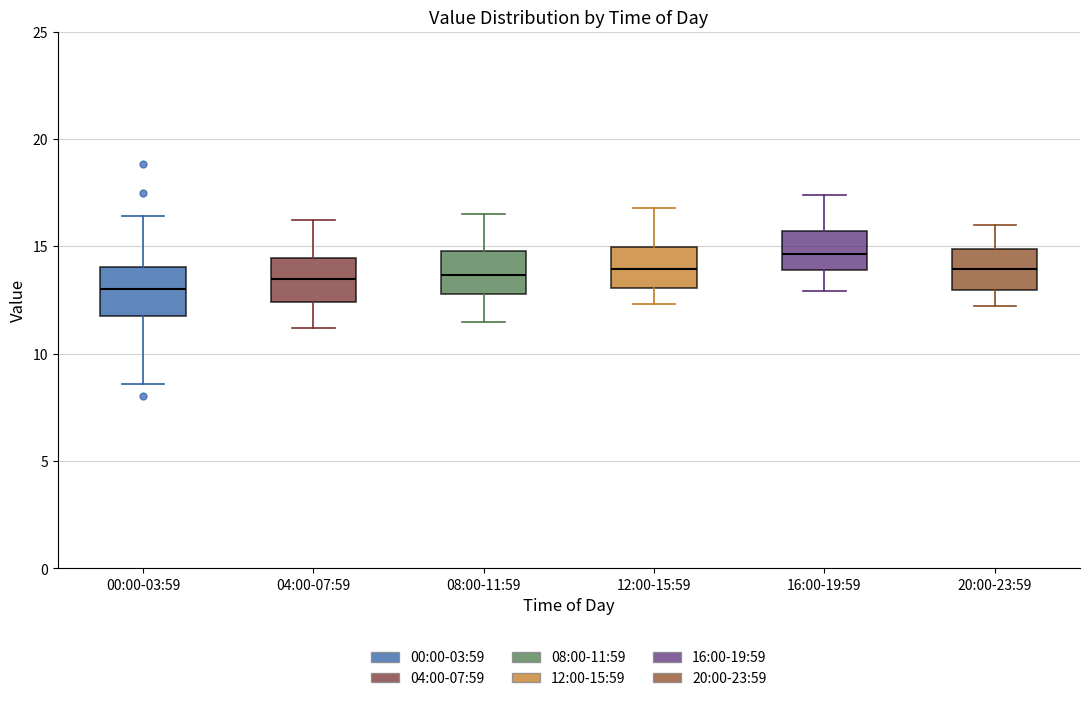

Where does the median line of the box for 16:00-19:59 sit on the y-axis? The values are not printed on the chart, so give them approximately, as read against the axis.

14.5